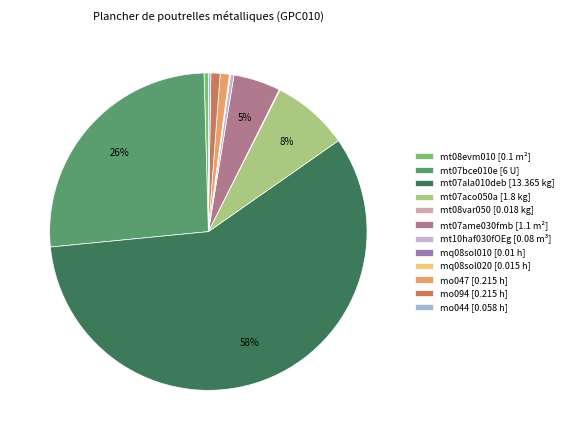

To the nearest percent, what percentage of the pie is mt07ame030fmb [1.1 m²]?

5%